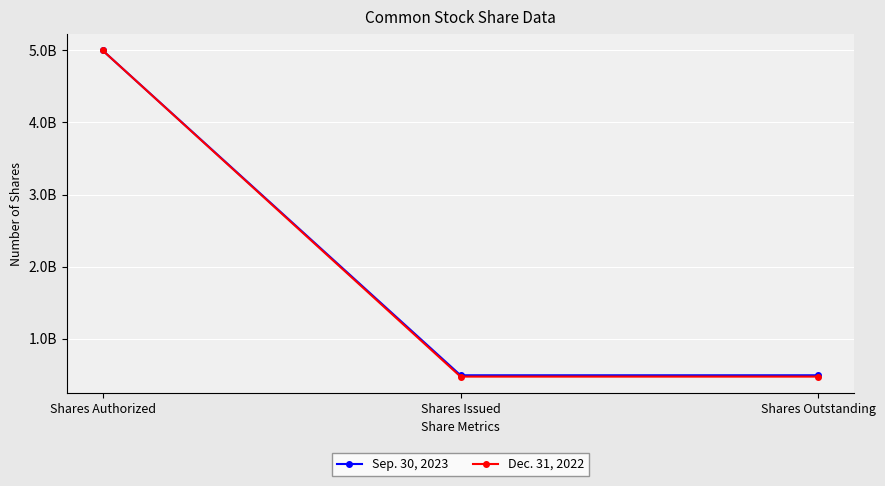

What is the difference between the maximum and second lowest values in the Sep. 30, 2023 series?

4507316580